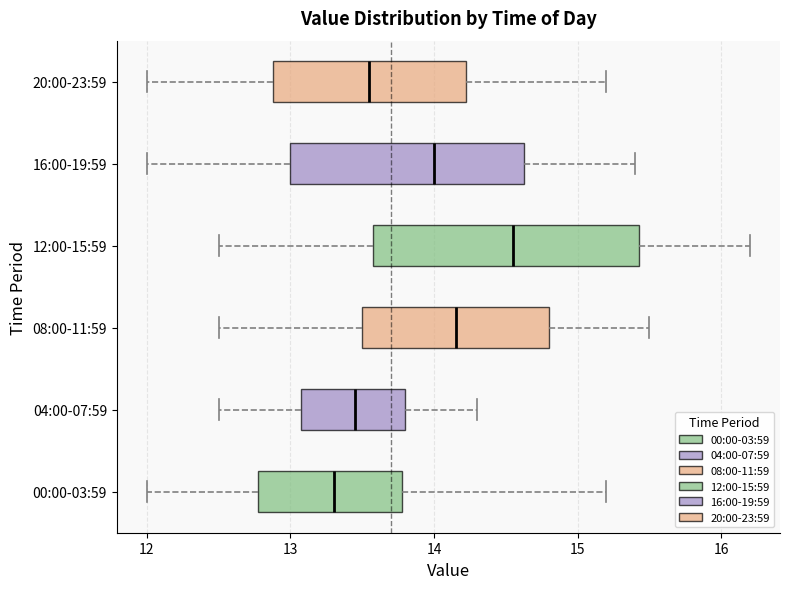

Which box is the widest, from its left edge to its right edge?

12:00-15:59